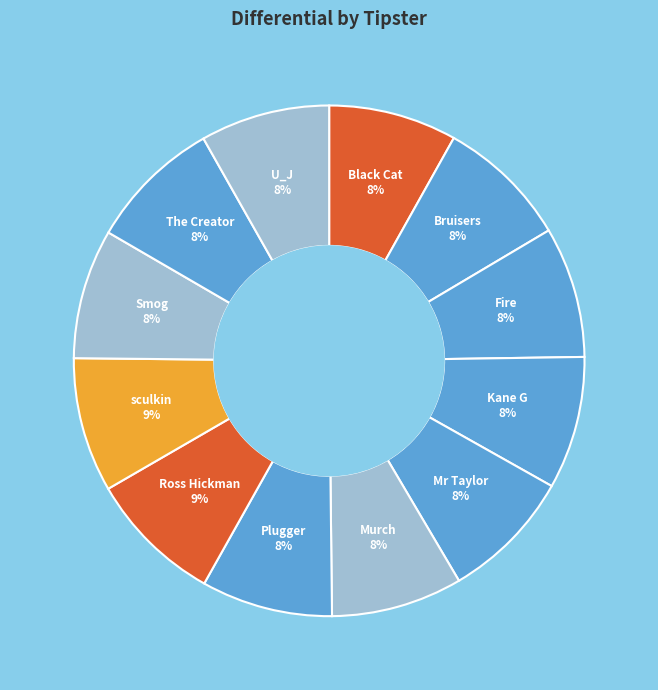

True or false: Bruisers accounts for 8% of the total.

True